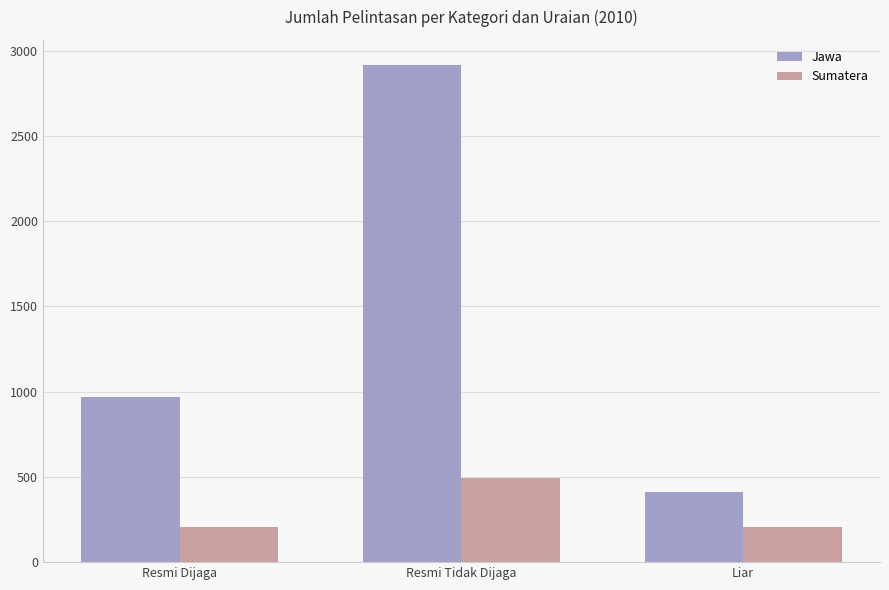

List the series in order of their peak value, highest first.

Jawa, Sumatera